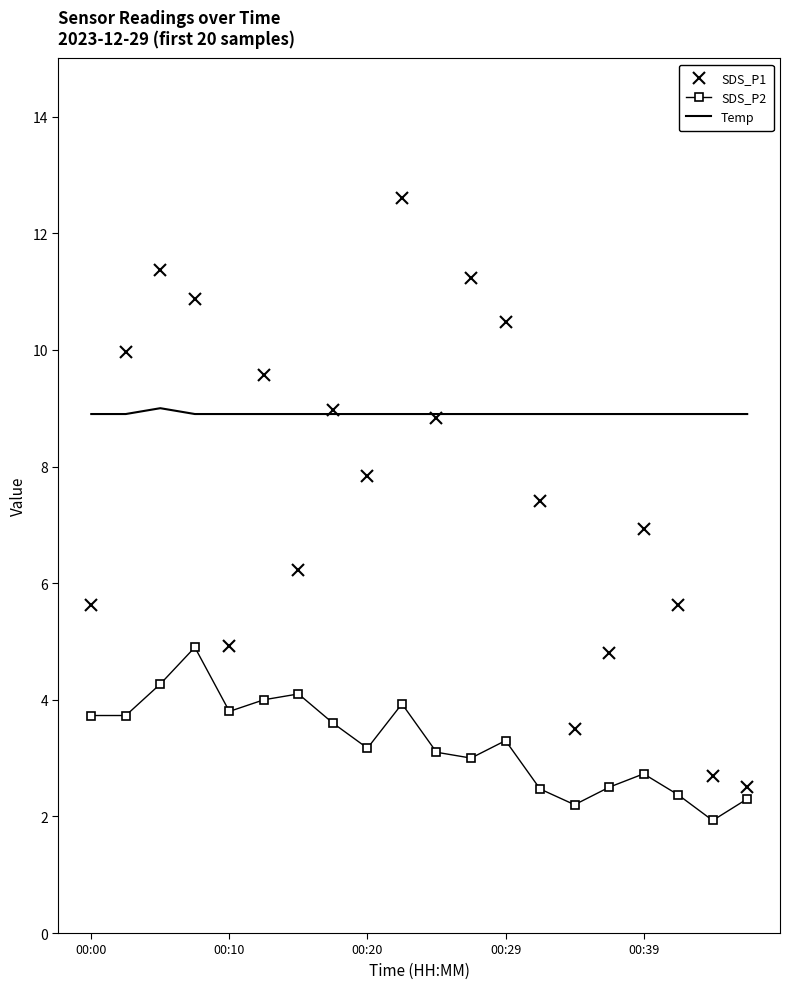

What are all the series names shown in the legend?

SDS_P1, SDS_P2, Temp